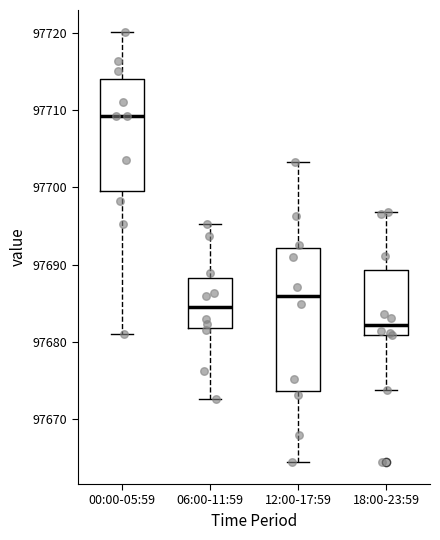

Reading left to right, transcribe this box plot: for each box, give where its median line is, the range the box spans, and where its two whiskers end, as read against the y-axis. The values are not printed on the chart, so give them approximately, as read against the axis.

00:00-05:59: median 97709, box 97700 to 97714, whiskers 97681 to 97720
06:00-11:59: median 97684, box 97682 to 97688, whiskers 97673 to 97695
12:00-17:59: median 97686, box 97674 to 97692, whiskers 97664 to 97703
18:00-23:59: median 97682, box 97681 to 97689, whiskers 97674 to 97697